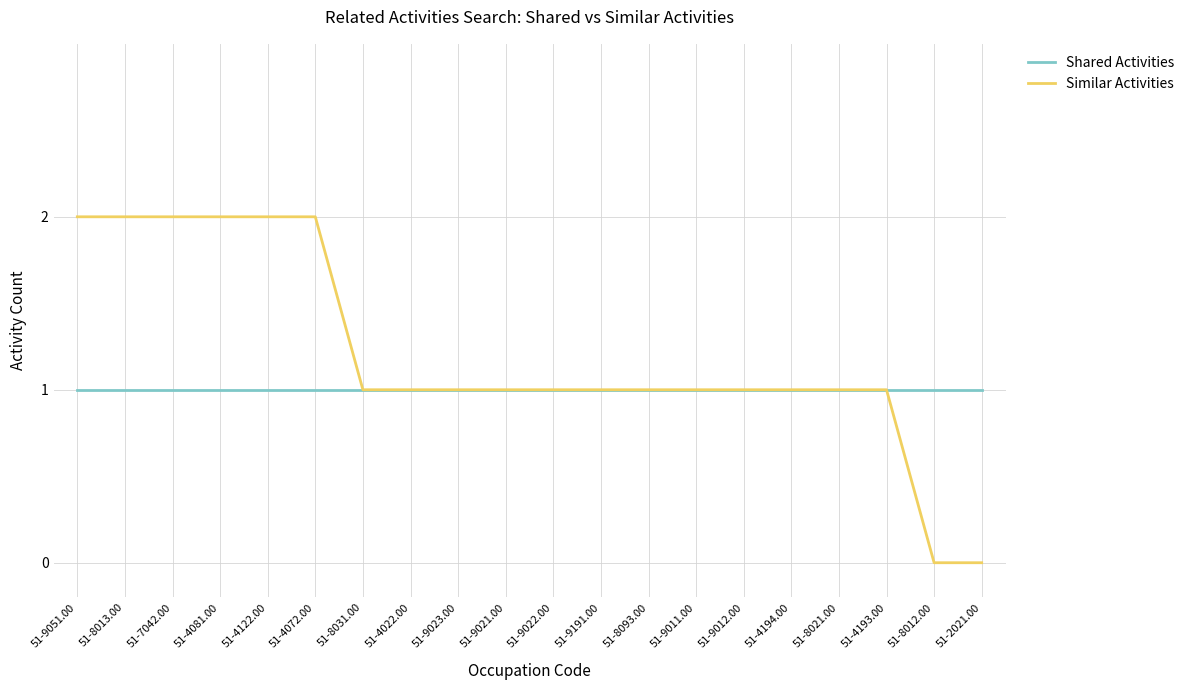

Is the value of Shared Activities at 51-9023.00 greater than the value of Similar Activities at 51-4072.00?

No